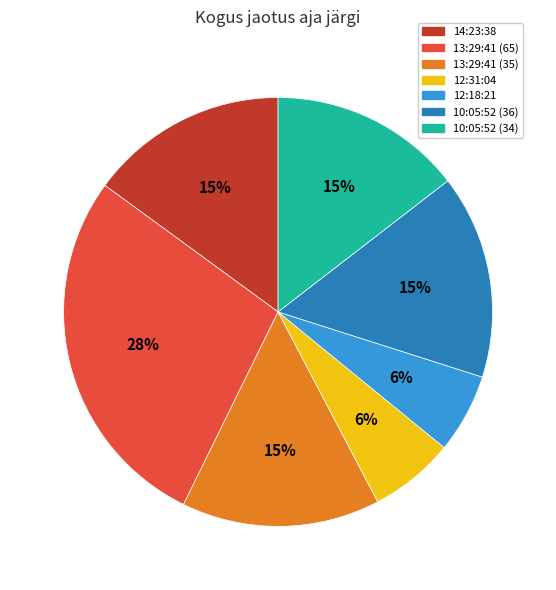

To the nearest percent, what portion does 13:29:41 (65) represent?

28%